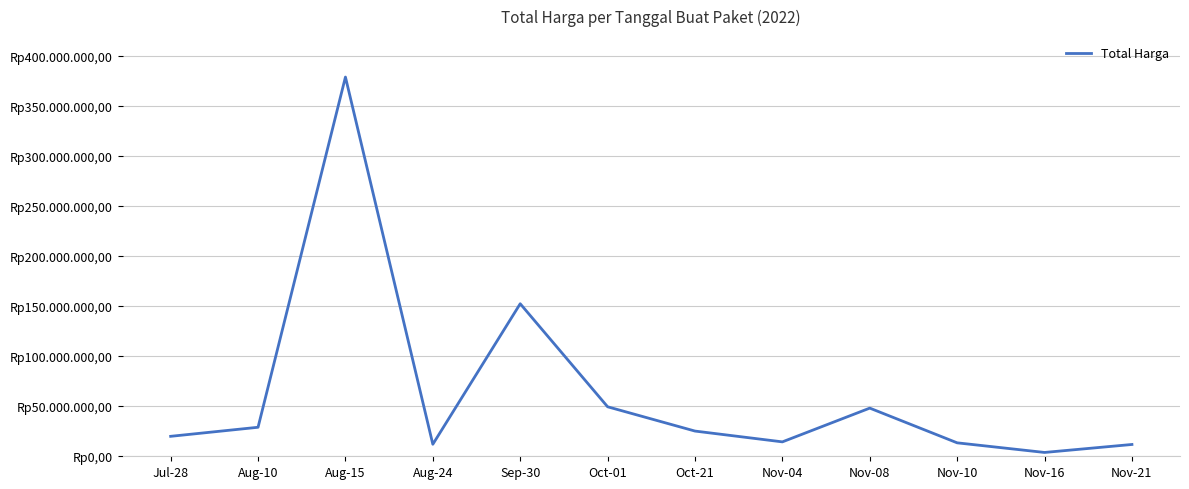

How many interior local valleys (lower than both neighbors) does the data have?

3